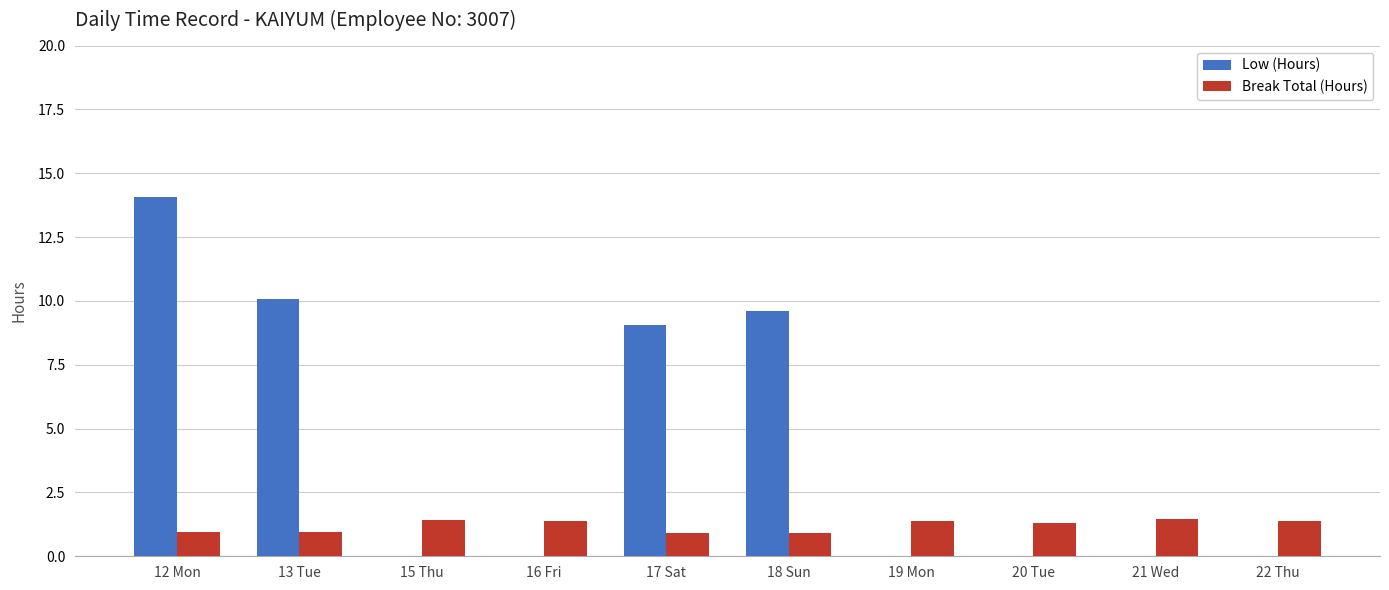

Is it true that Break Total (Hours) equals 1.4 at 19 Mon?

True